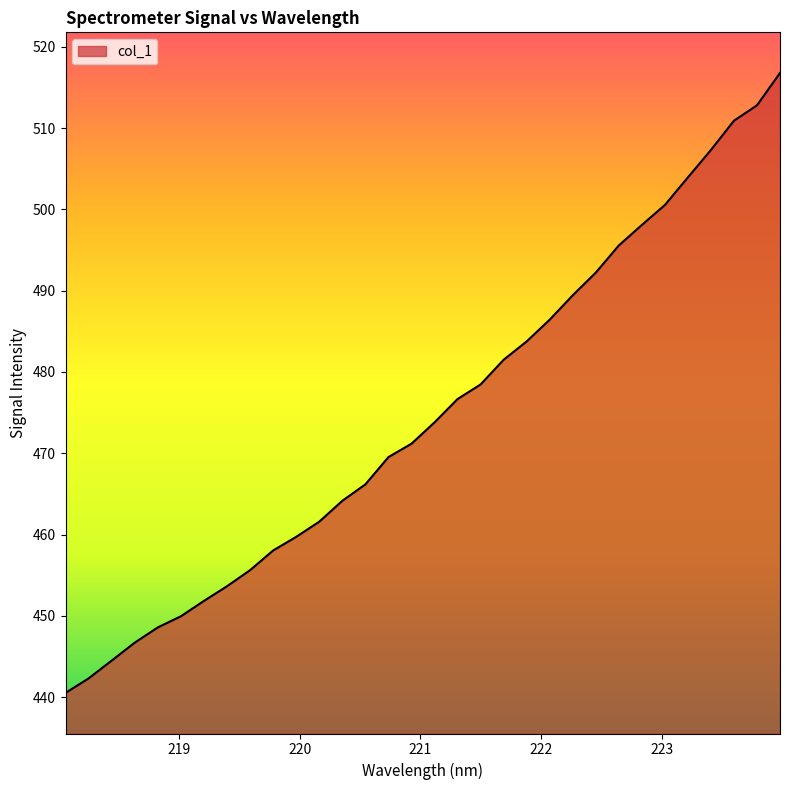

What is the difference between the maximum and minimum values?

76.3